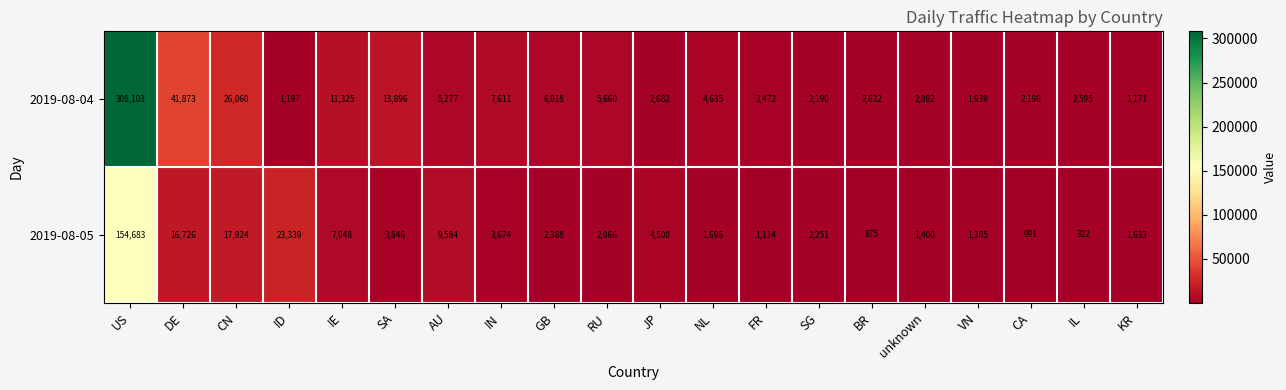

True or false: 2019-08-05 has a value of 4500 at JP.

True